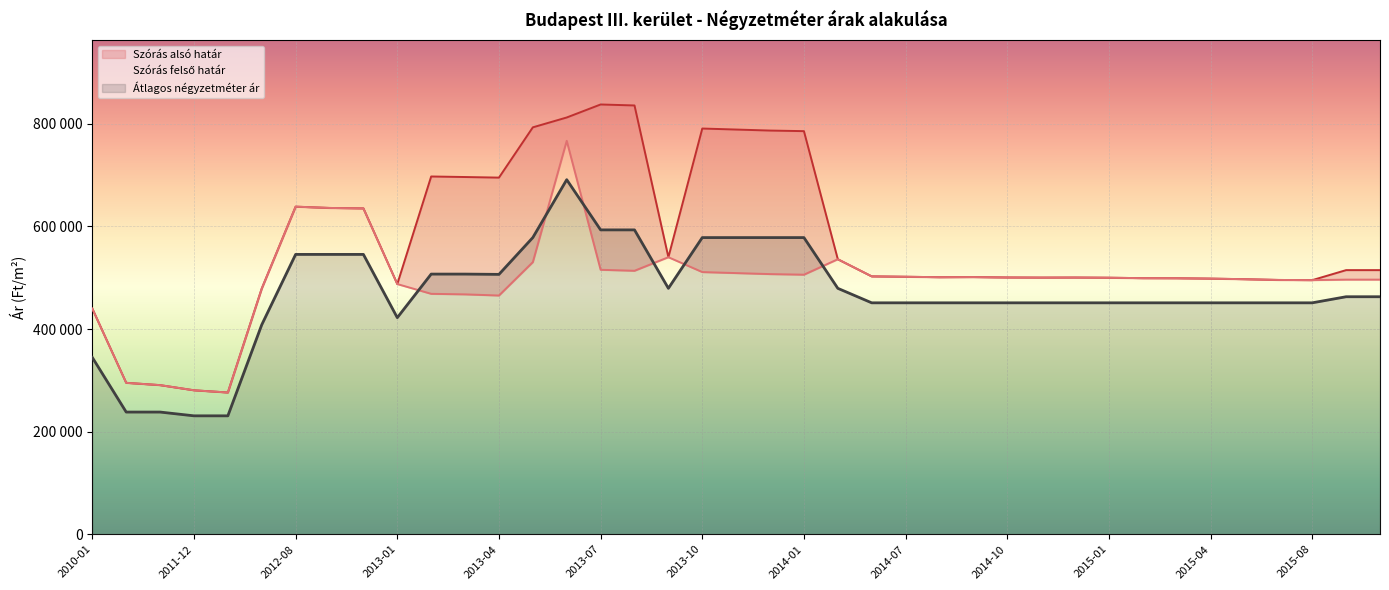

Between 2011-11 and 2013-07, which is larger?

2013-07